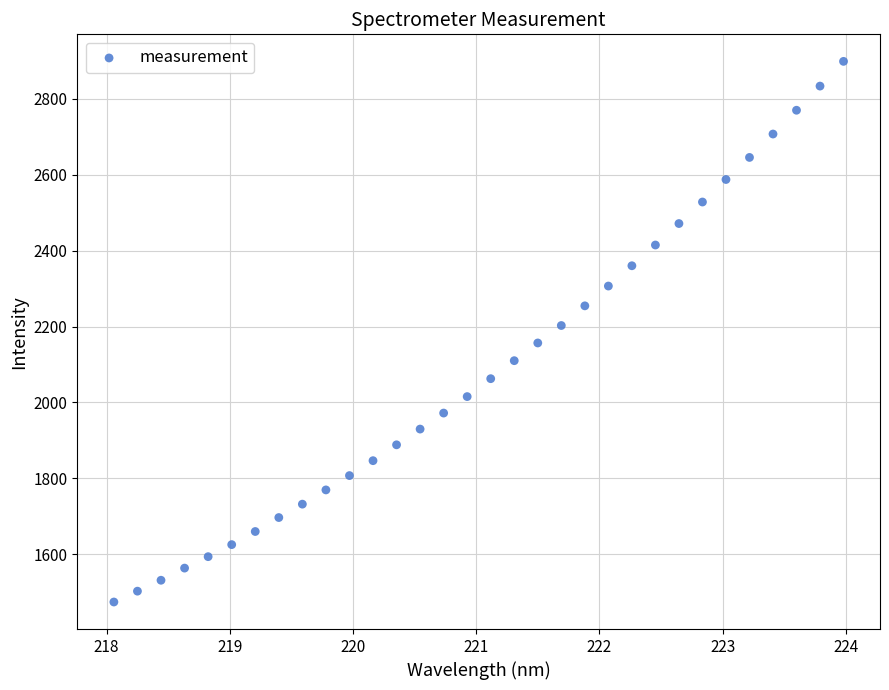

What is the range of Y values (max minus min)?

1424.4